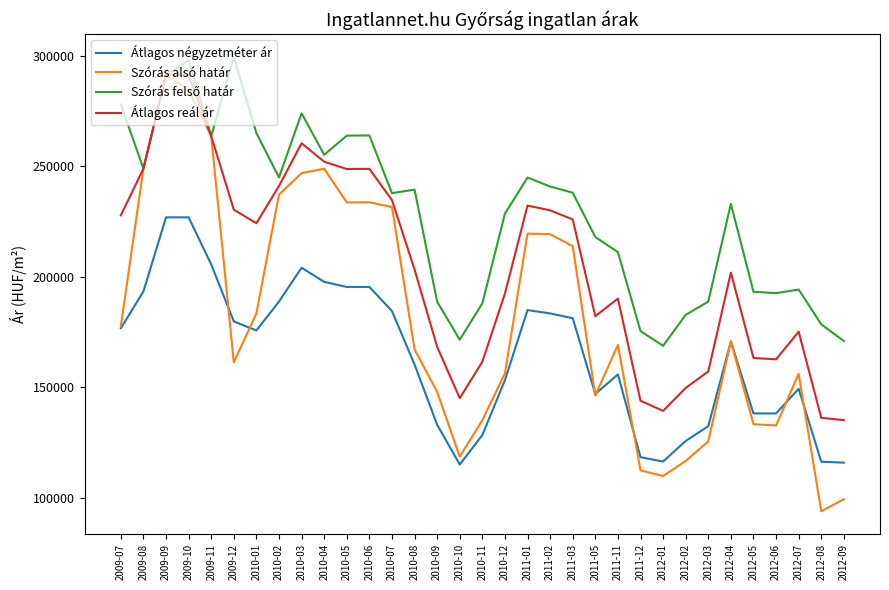

True or false: Átlagos négyzetméter ár and Átlagos reál ár cross at least once.

False